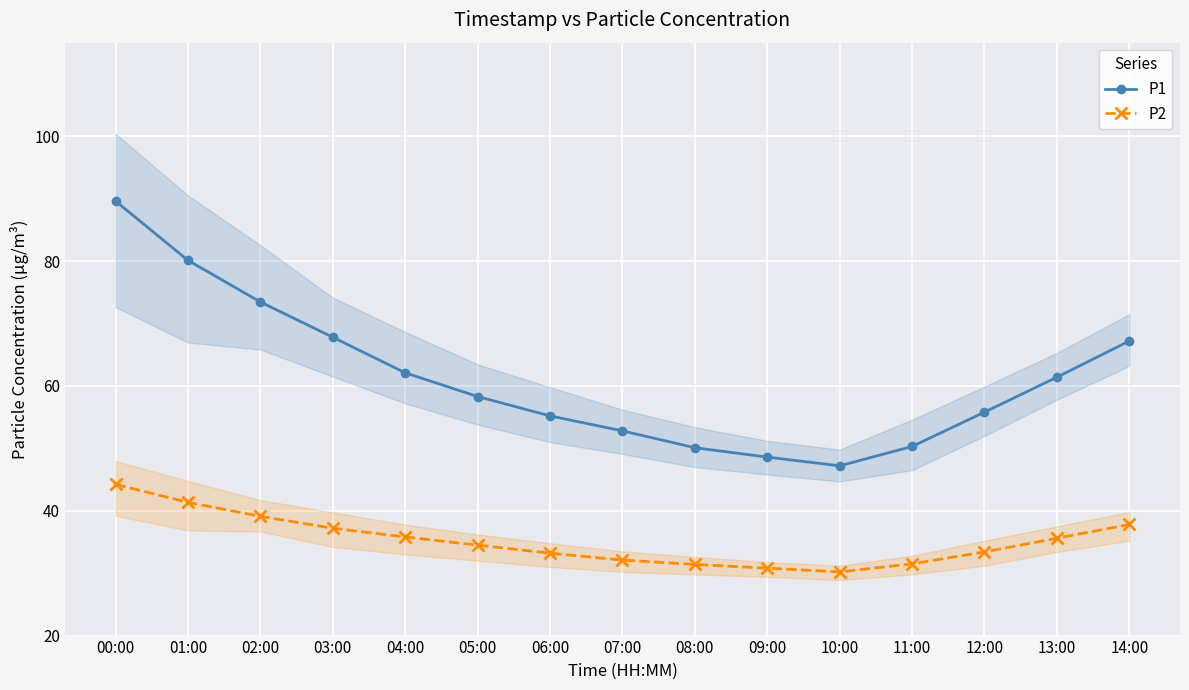

Count the number of categories in the chart.

15